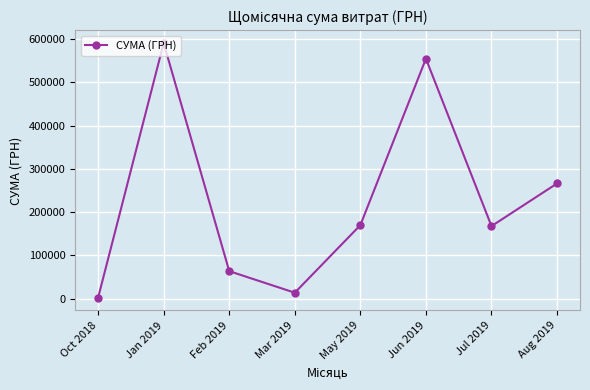

How many points are lower than both their immediate neighbors (excluding endpoints)?

2